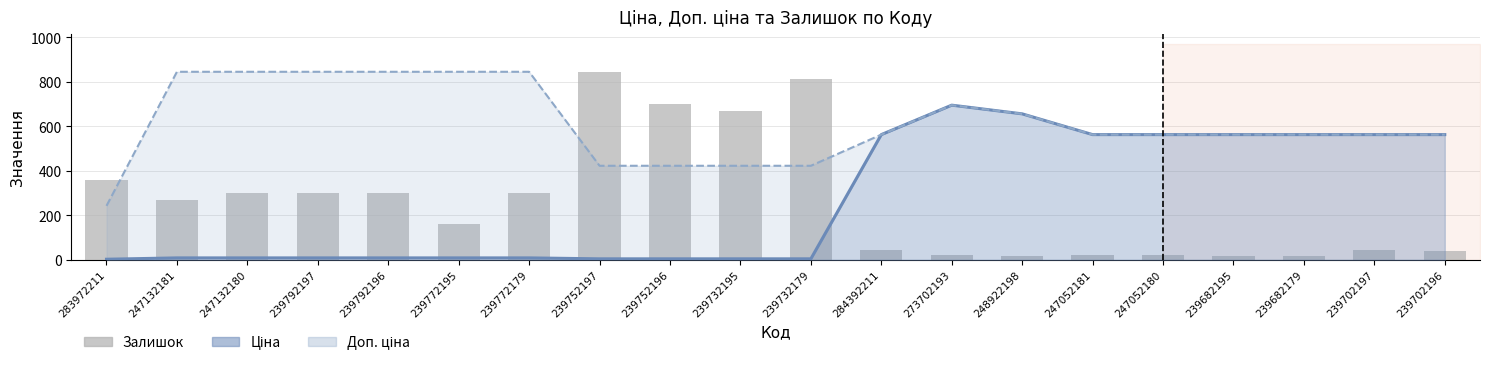

Does the chart contain stacked bars?

No